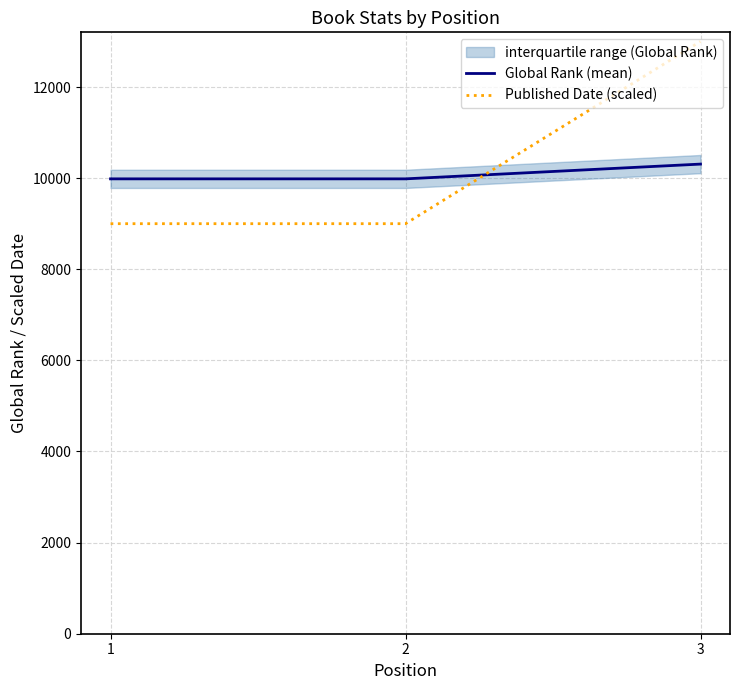

At how many categories does at least one series exceed 9718?

3